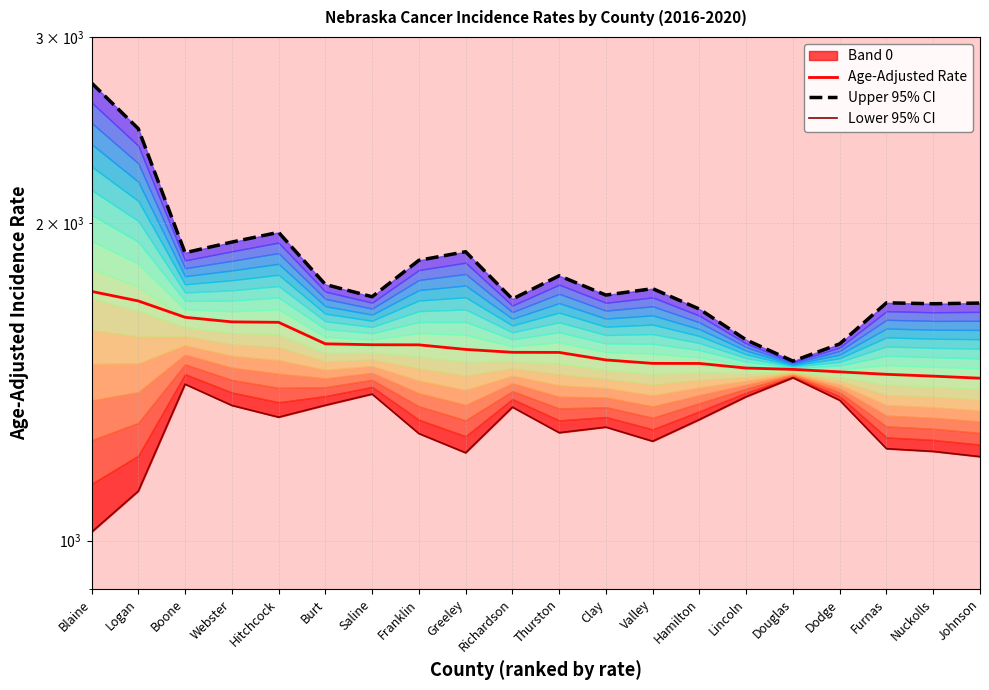

Which series has the widest spread of values?

Upper 95% CI